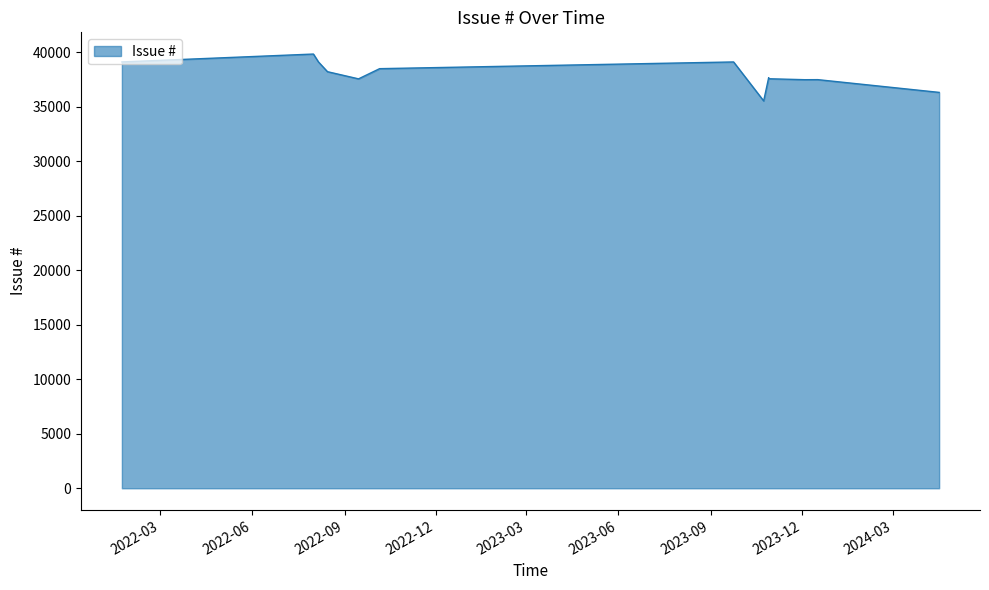

What is the change in value from 2022-09-15 to 2023-12-17?

-72